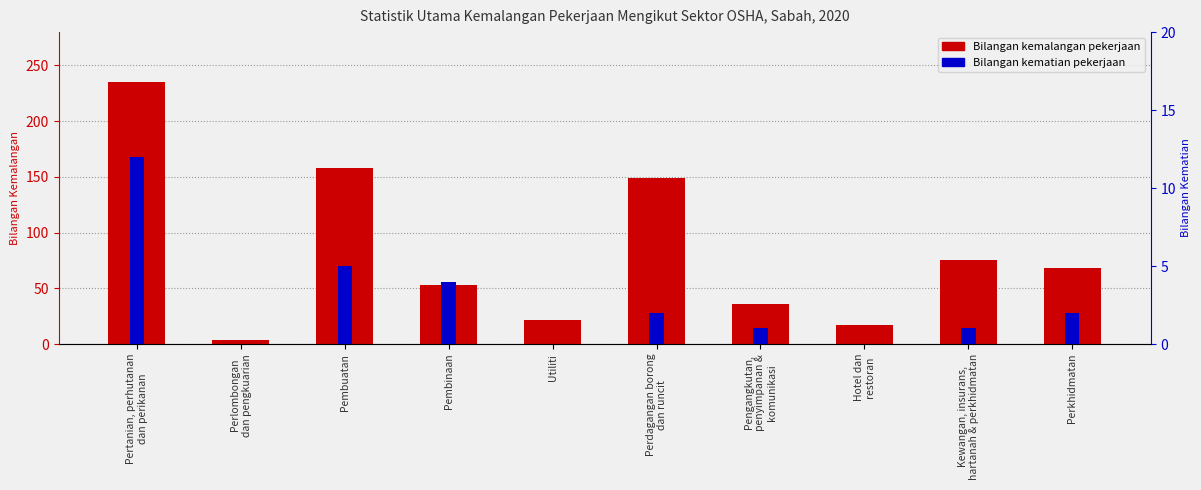

Rank the series at Kewangan, insurans,
hartanah & perkhidmatan from lowest to highest value.

Bilangan kematian pekerjaan, Bilangan kemalangan pekerjaan